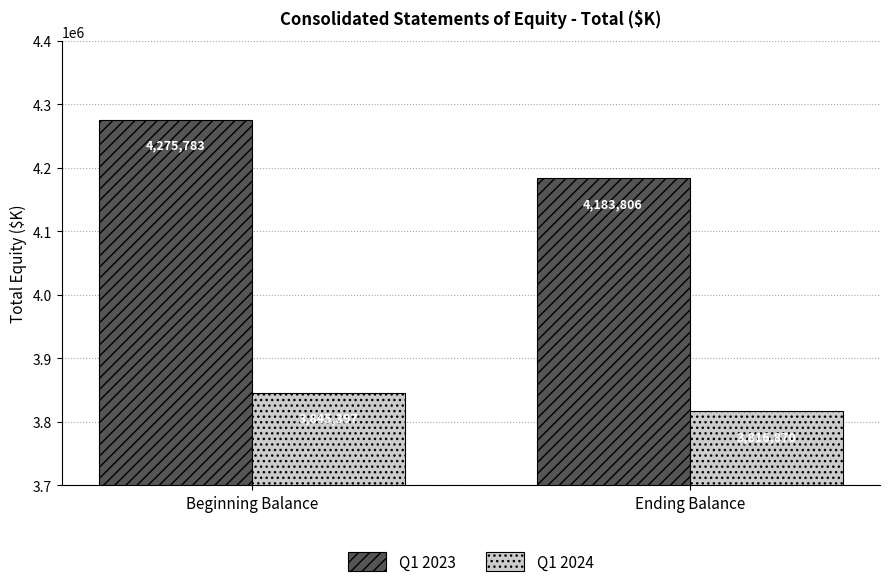

What is the label of the 2nd bar from the left?

Ending Balance